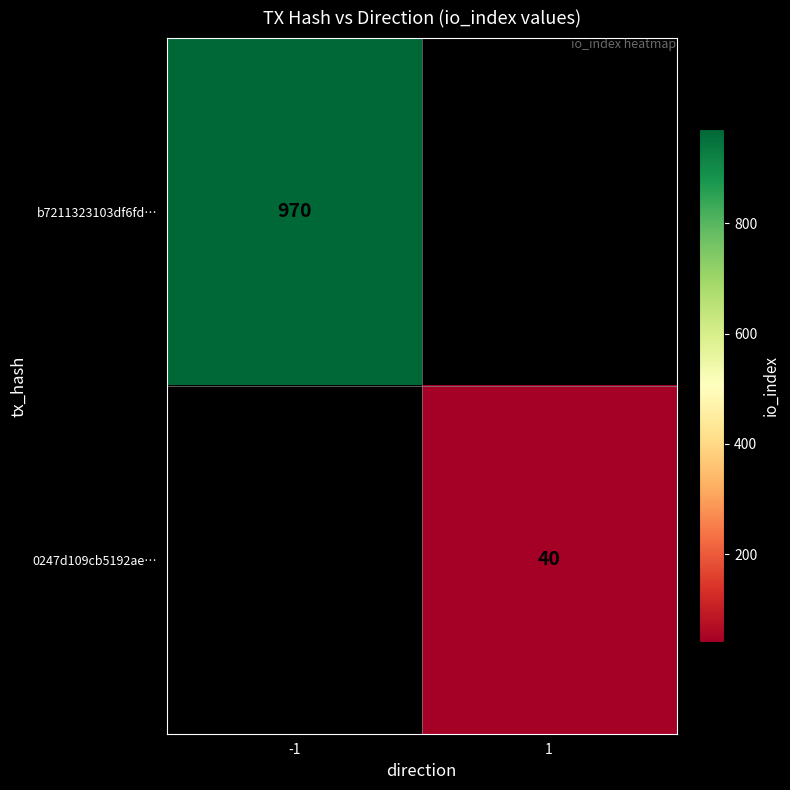

The value of 0247d109cb5192ae… at 1 is 22.8. True or false?

False